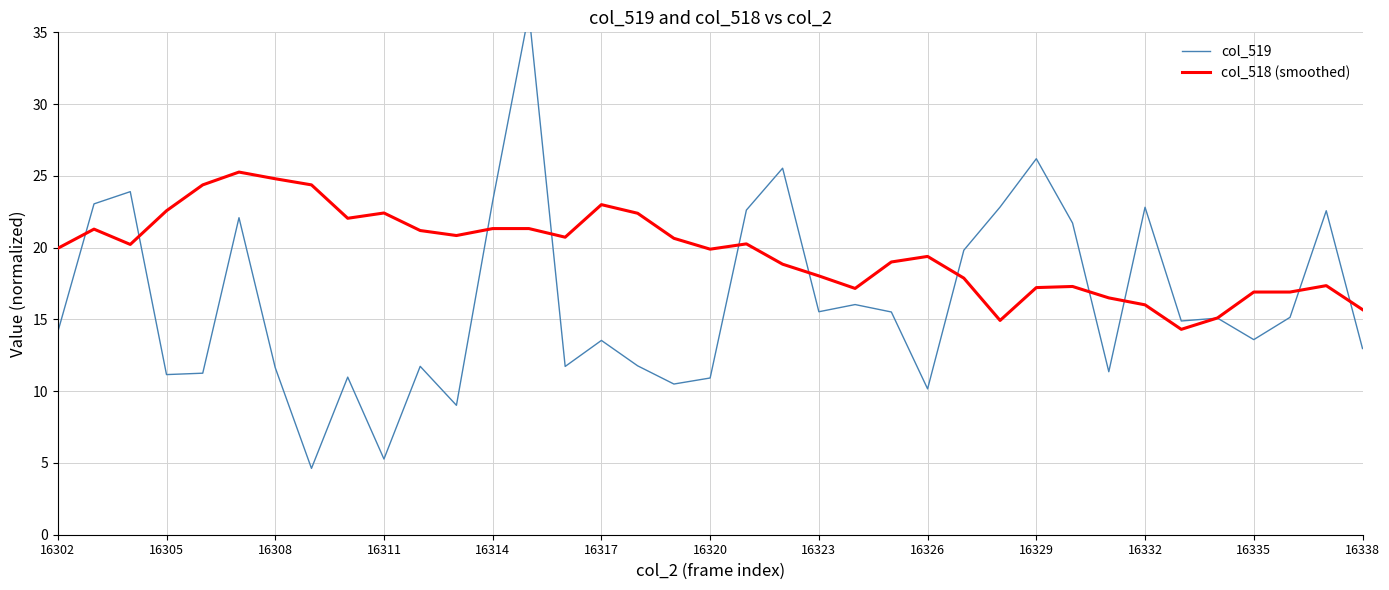

Which series has the widest spread of values?

col_519